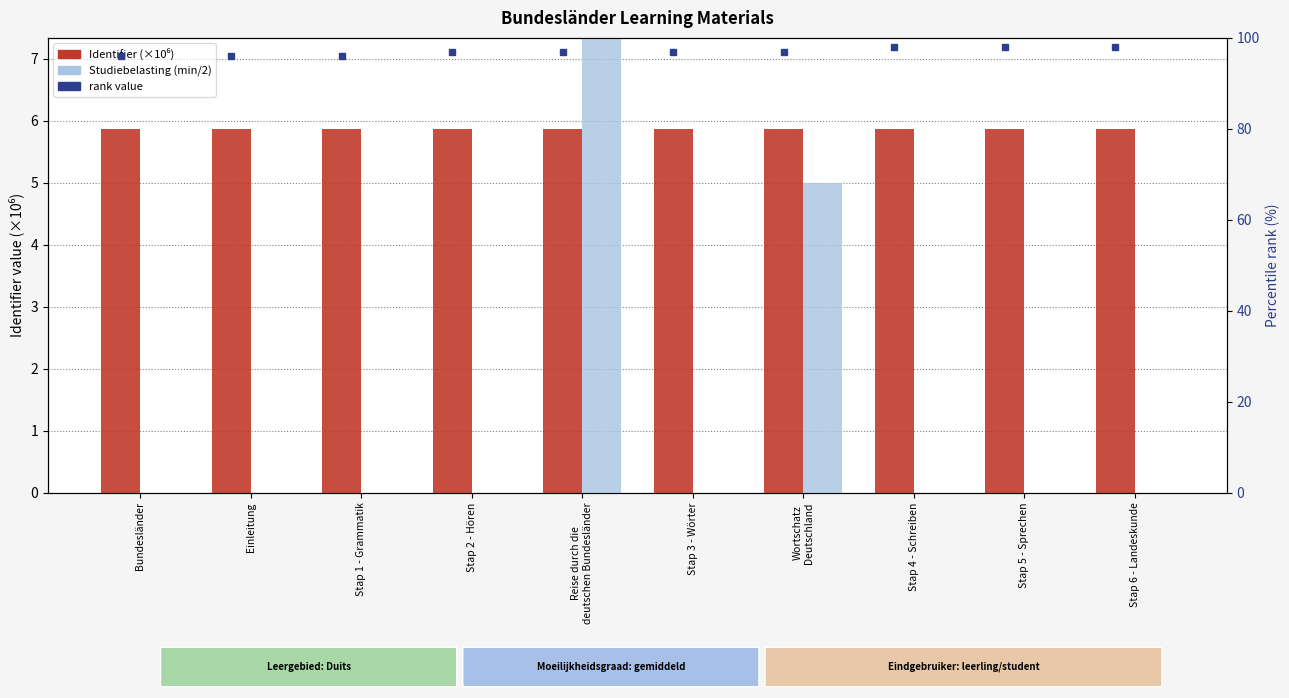

Rank the series at Bundesländer from lowest to highest value.

Studiebelasting (min/2), Identifier (×10⁶), rank value